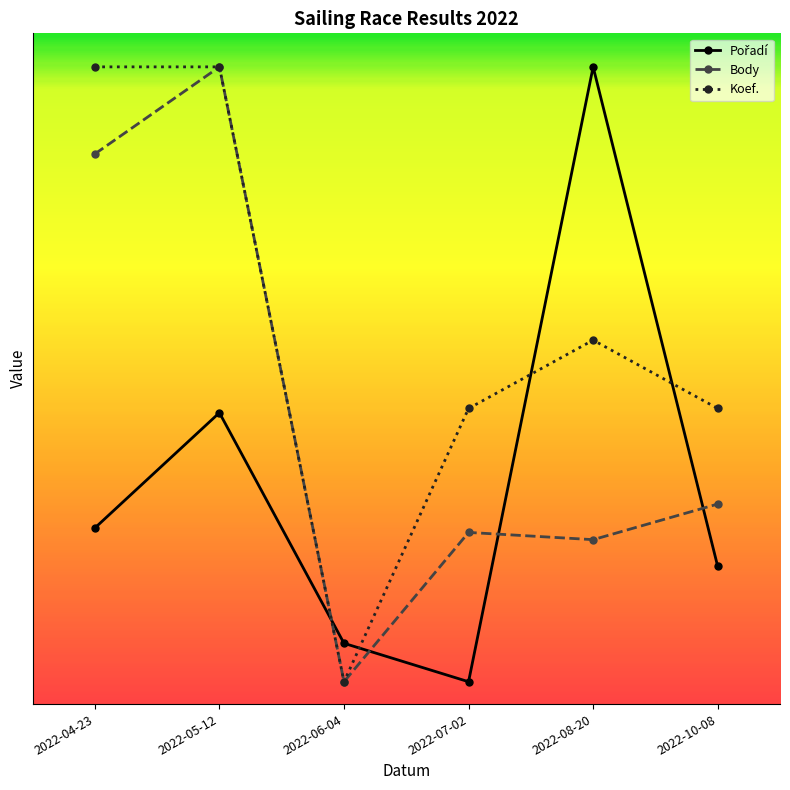

What is the difference between the highest and lowest values at 2022-06-04?

343.8